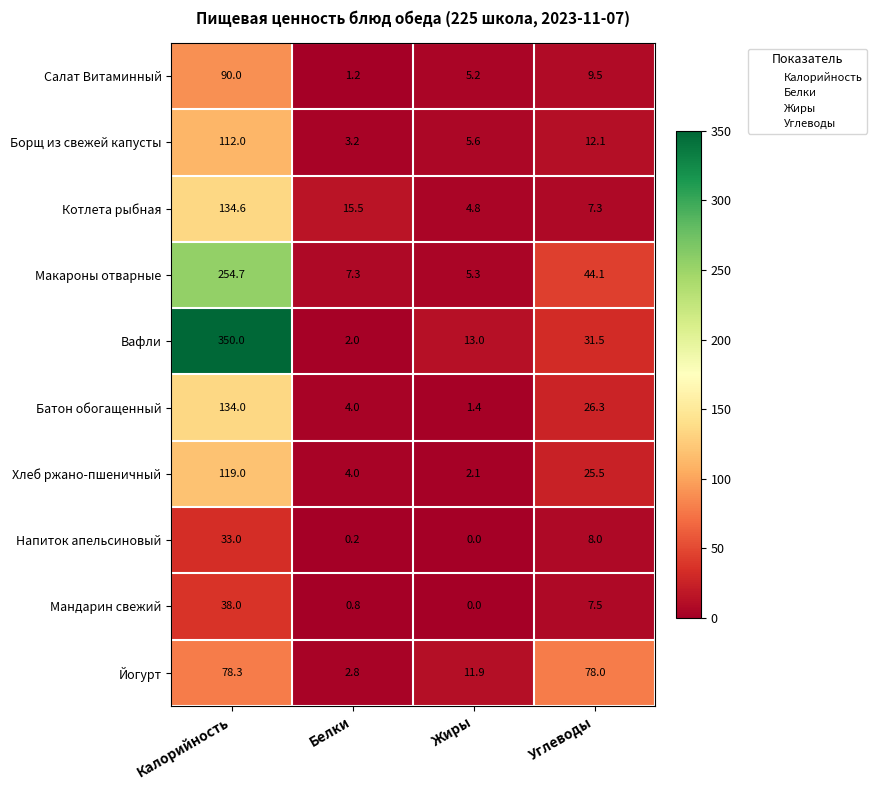

At how many categories does at least one series exceed 135?

1